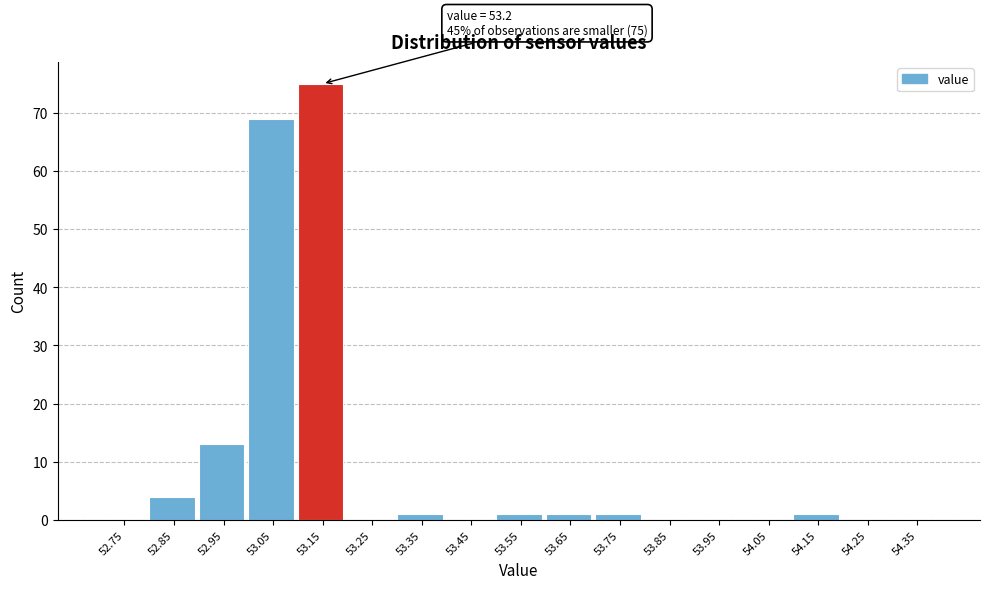

Reading right to left, transcribe all the data shown in this chart.

54.35=0	54.25=0	54.15=1	54.05=0	53.95=0	53.85=0	53.75=1	53.65=1	53.55=1	53.45=0	53.35=1	53.25=0	53.15=75	53.05=69	52.95=13	52.85=4	52.75=0